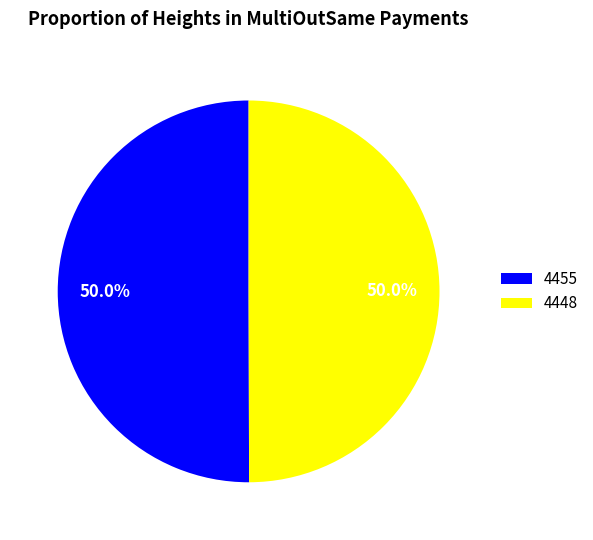

To the nearest percent, what portion does 4455 represent?

50%